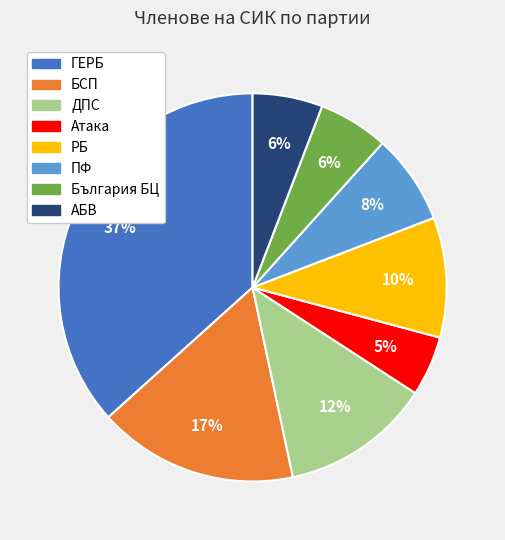

Is it true that ПФ is 13% of the pie?

False